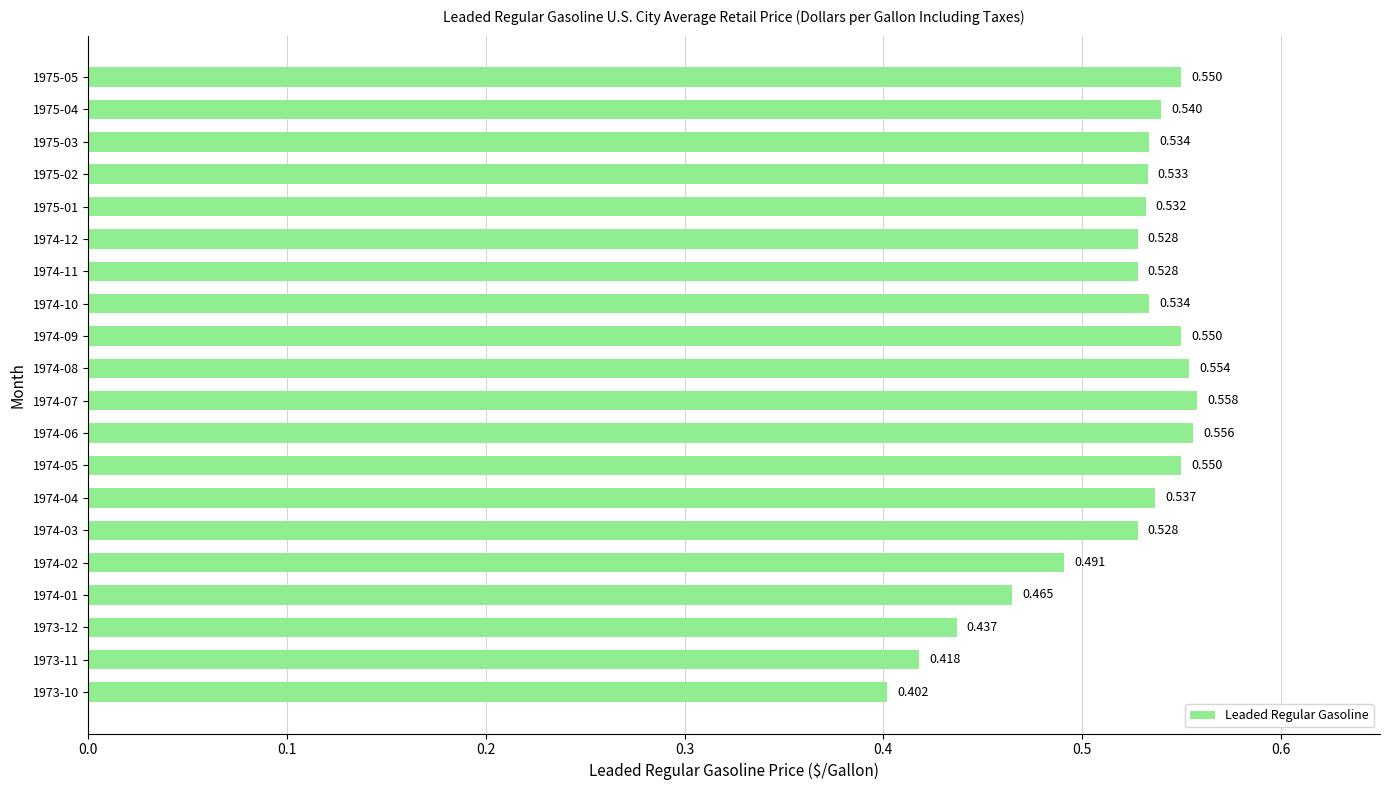

Are the bars horizontal?

Yes